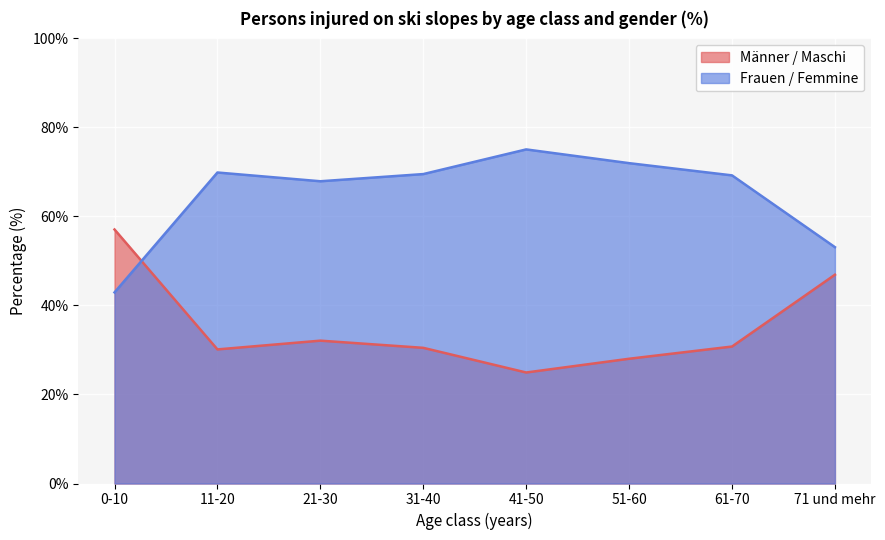

Which series has the widest spread of values?

Männer / Maschi